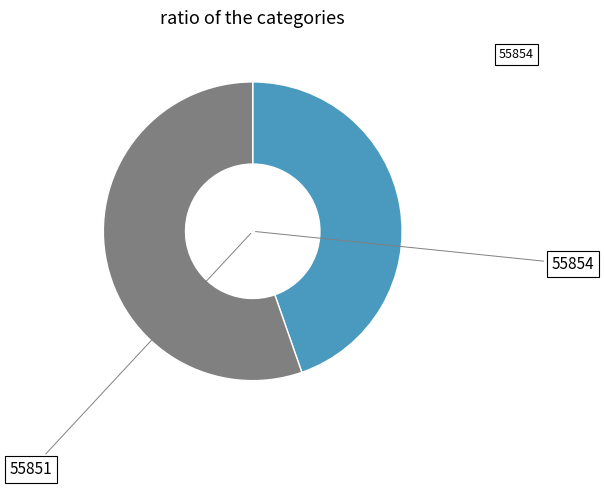

Is there any slice that represents more than half of the pie?

Yes